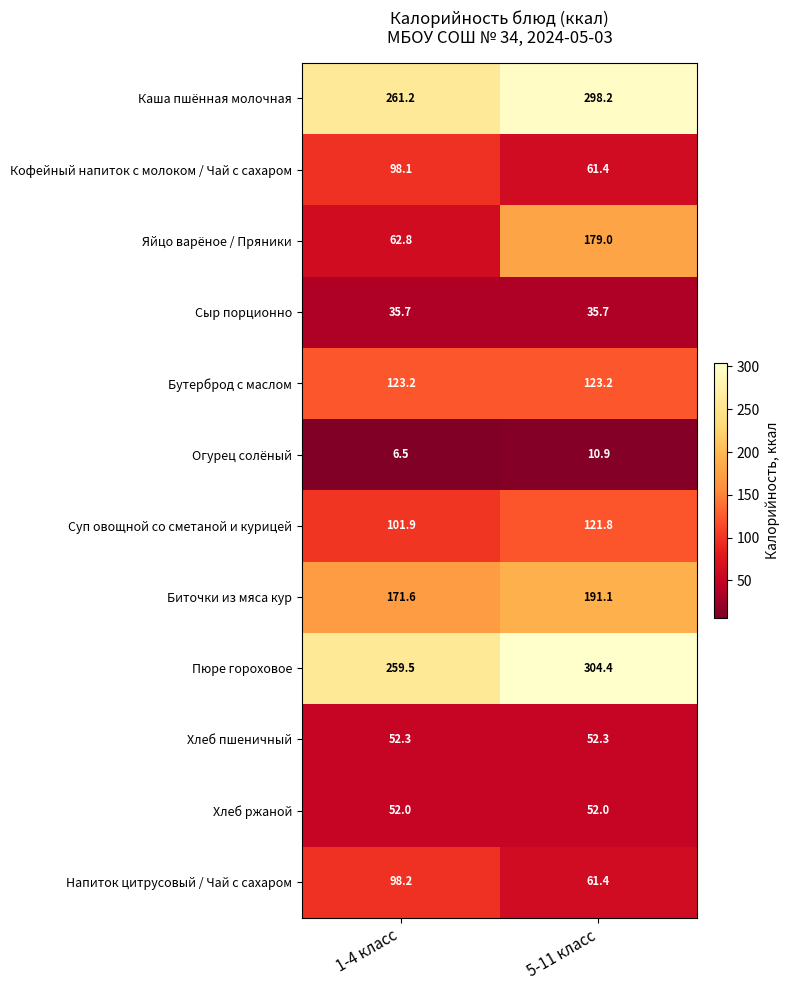

What is the difference between the highest and lowest values at 1-4 класс?

254.7